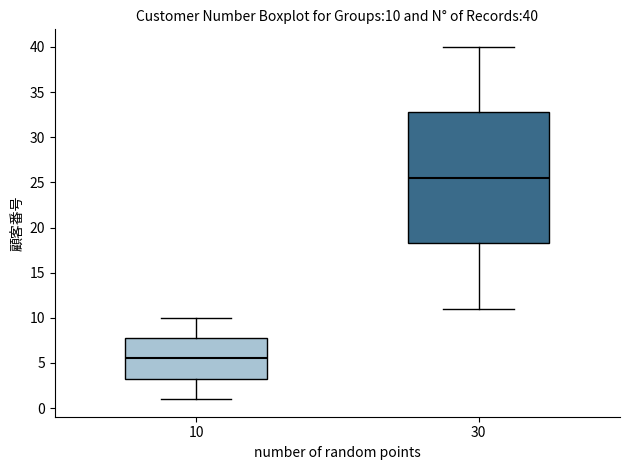

Which box is the tallest, from its lower edge to its upper edge?

30